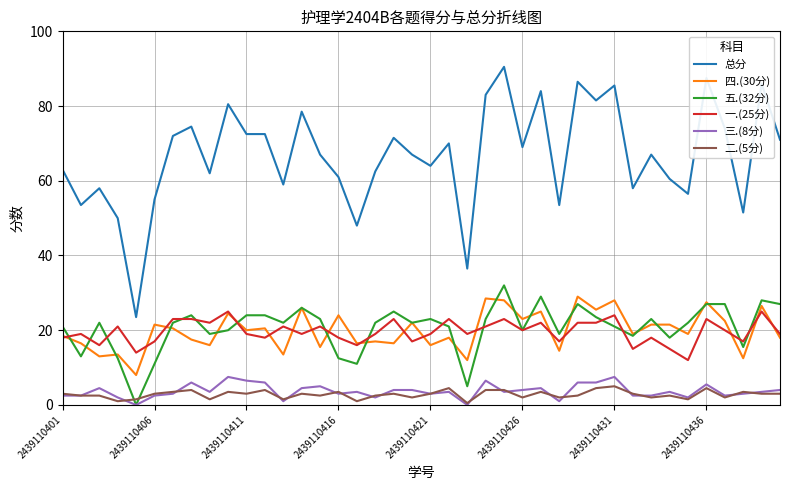

True or false: 二.(5分) and 四.(30分) intersect in this chart.

False